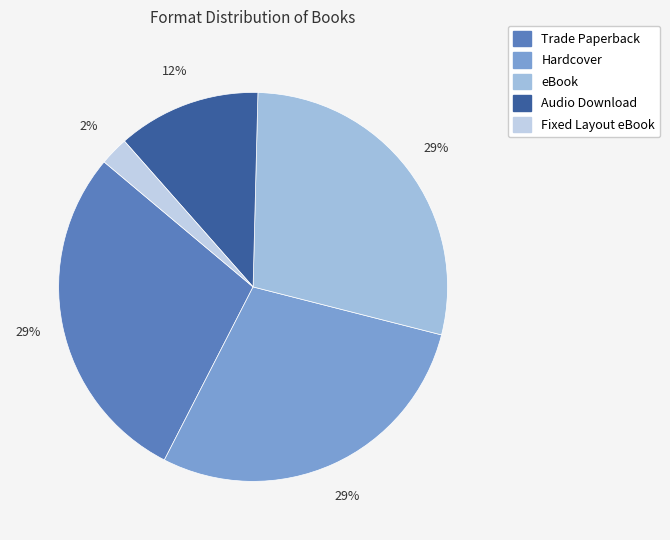

Does any single category account for the majority?

No